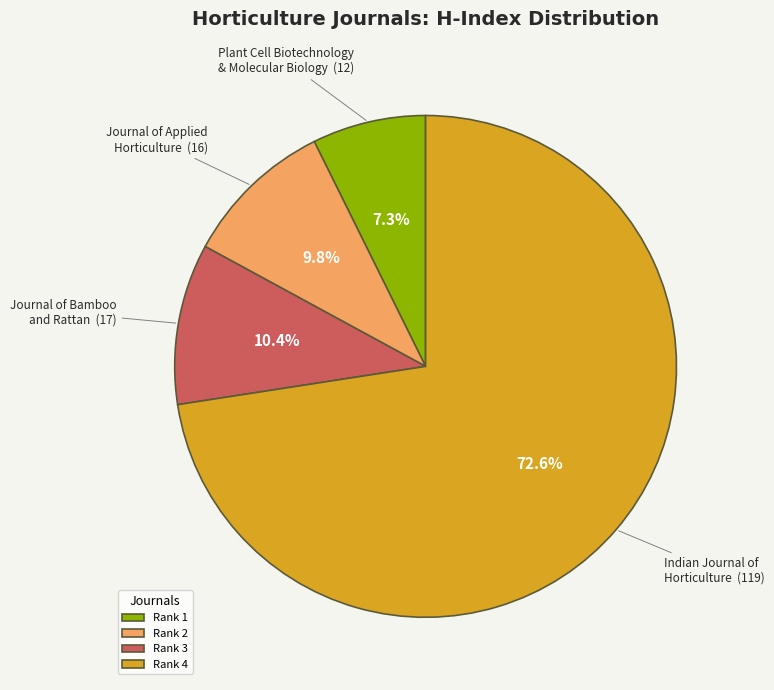

Is there a majority slice in this chart?

Yes